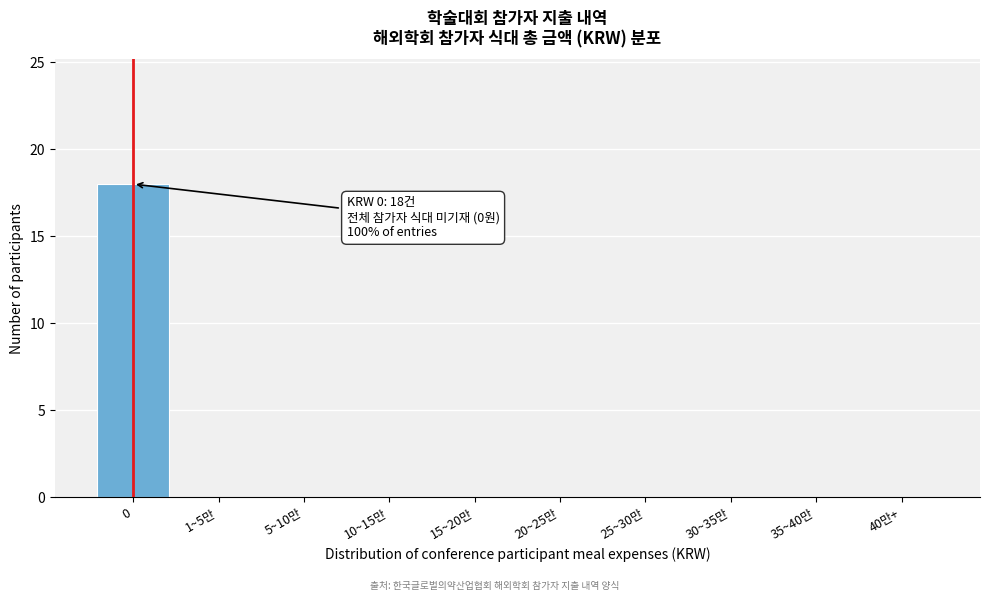

Reading left to right, list all the values displayed in this chart.

0=18	1~5만=0	5~10만=0	10~15만=0	15~20만=0	20~25만=0	25~30만=0	30~35만=0	35~40만=0	40만+=0